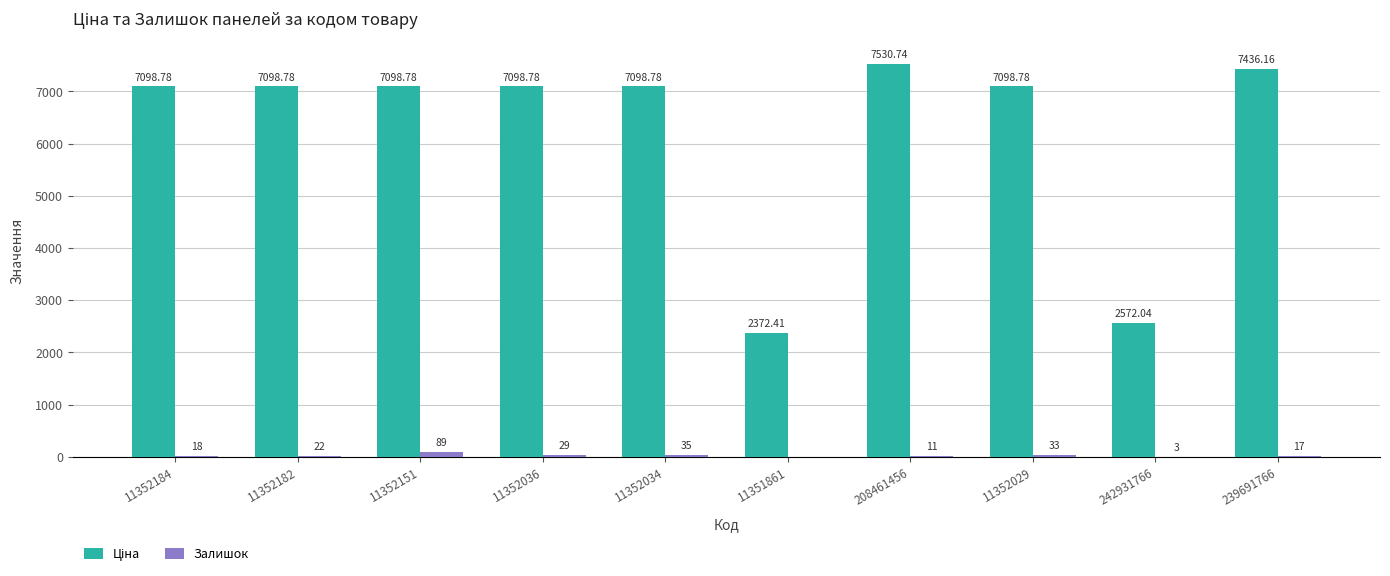

Which series changed the most between 11352182 and 11352029?

Залишок